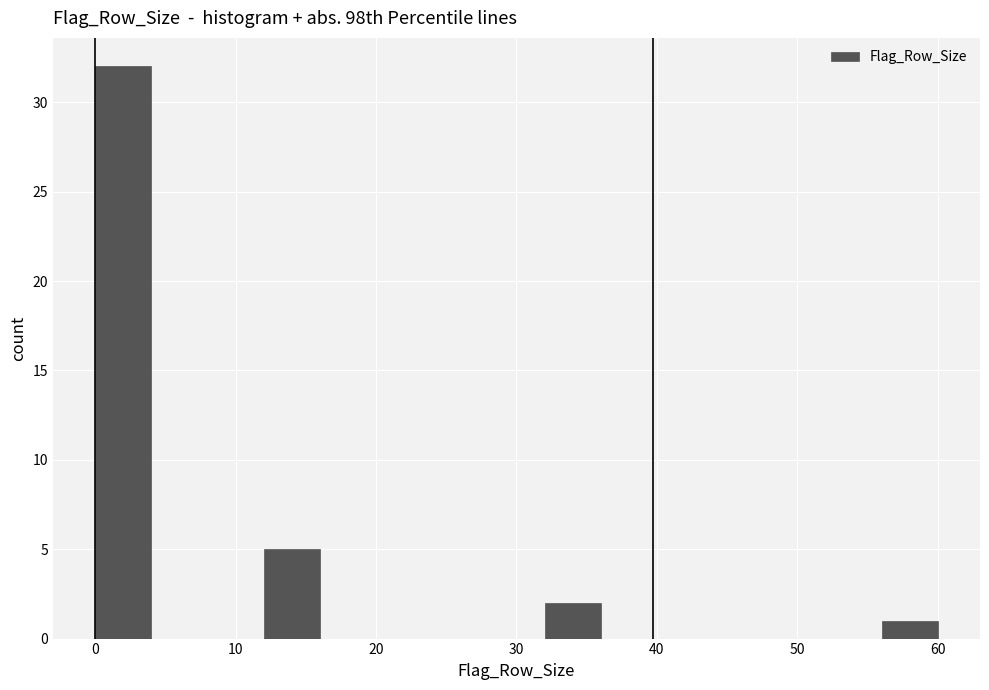

Reading left to right, transcribe this chart: for each bar, give the range it covers on the x-axis and its height. The values are not printed on the chart, so give them approximately, as read against the axis.

0 to 4: 32
4 to 8: 0
8 to 12: 0
12 to 16: 5
16 to 20: 0
20 to 24: 0
24 to 28: 0
28 to 32: 0
32 to 36: 2
36 to 40: 0
40 to 44: 0
44 to 48: 0
48 to 52: 0
52 to 56: 0
56 to 60: 1